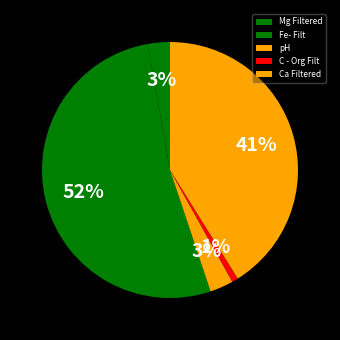

What is the change in value from Mg Filtered to pH?

+0.5